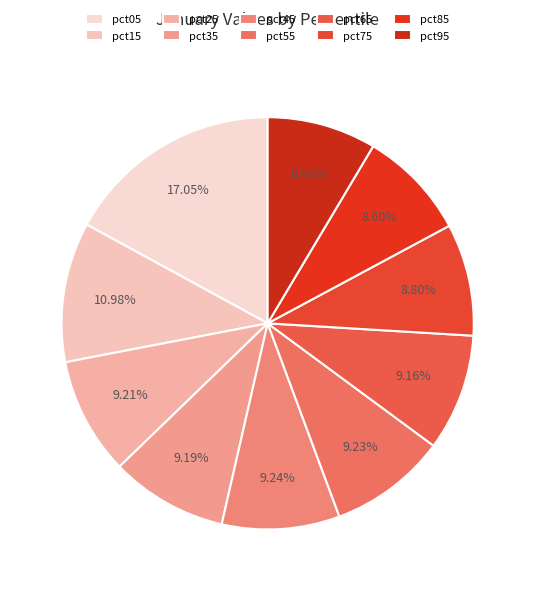

Is it true that pct15 is 11% of the pie?

True